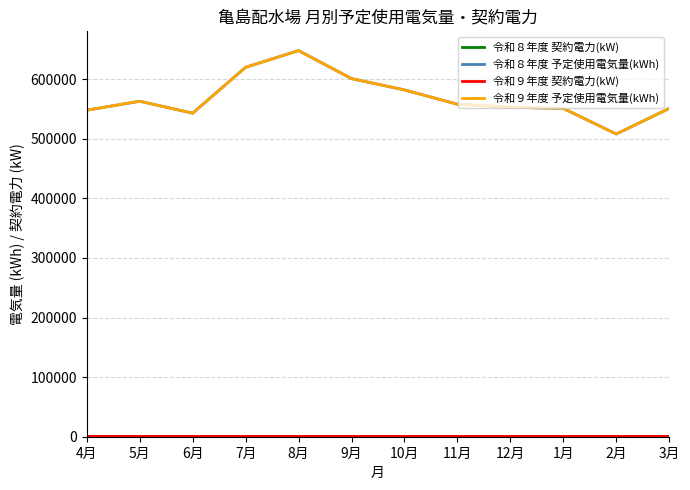

What is the sum of the 令和９年度 予定使用電気量(kWh) values at 3月 and 5月?

1114000